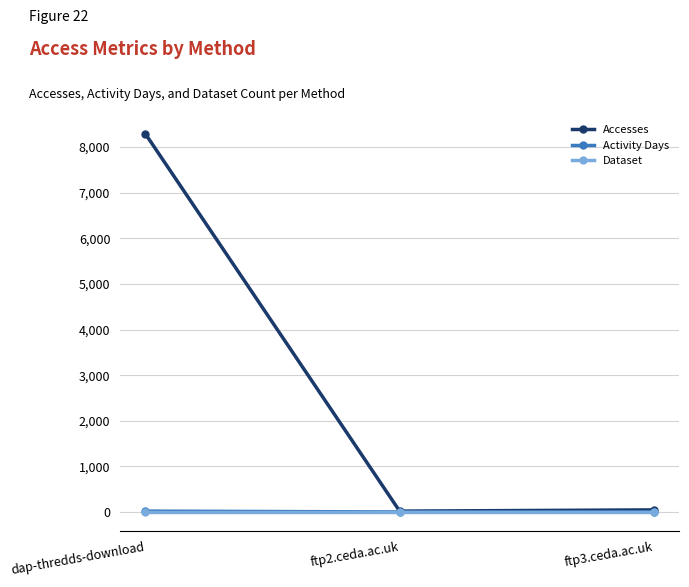

At which category is the sum across all series the highest?

dap-thredds-download